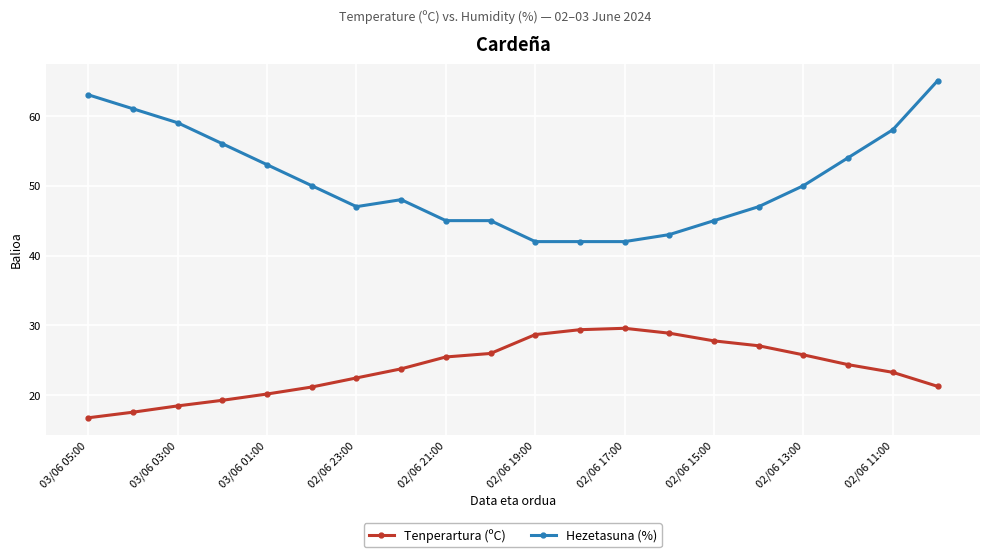

True or false: Tenperartura (ºC) and Hezetasuna (%) intersect in this chart.

False